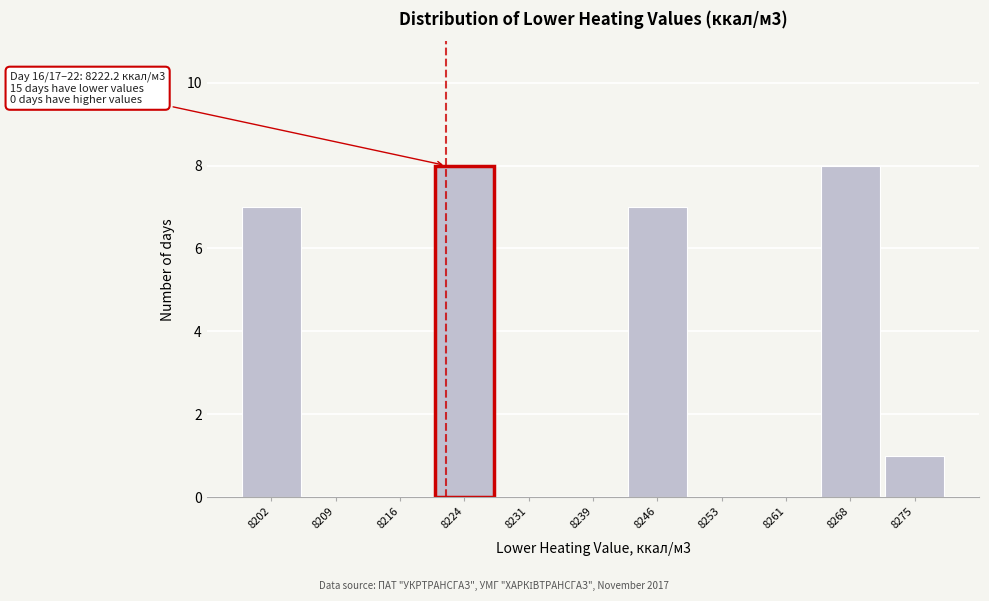

Reading left to right, transcribe all the data shown in this chart.

8202=7	8209=0	8216=0	8224=8	8231=0	8239=0	8246=7	8253=0	8261=0	8268=8	8275=1